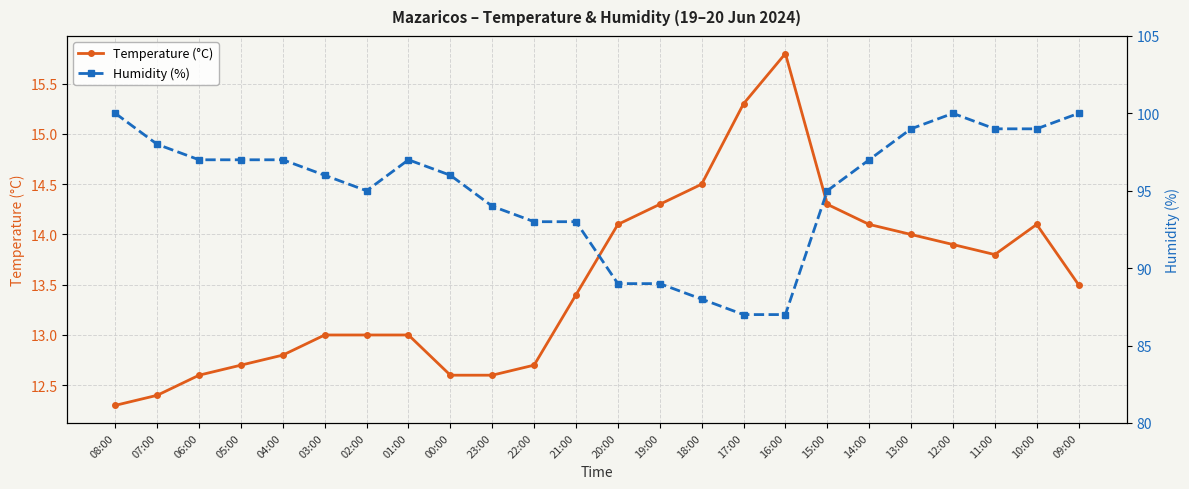

What position from the right is 05:00?

21